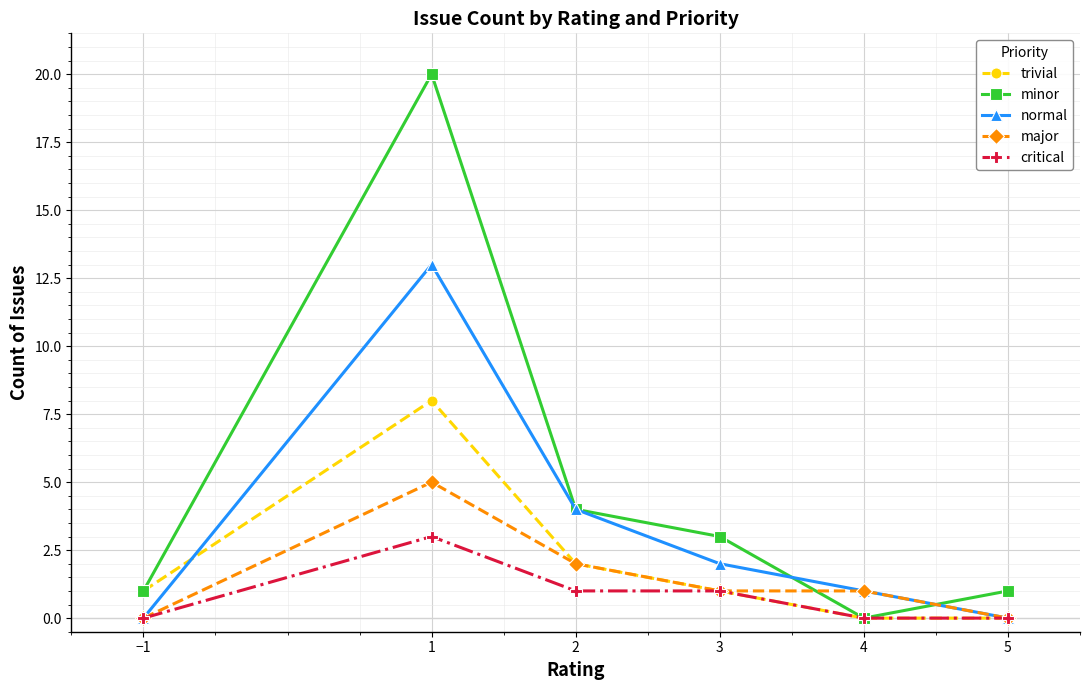

What is the highest value of the major series?

5